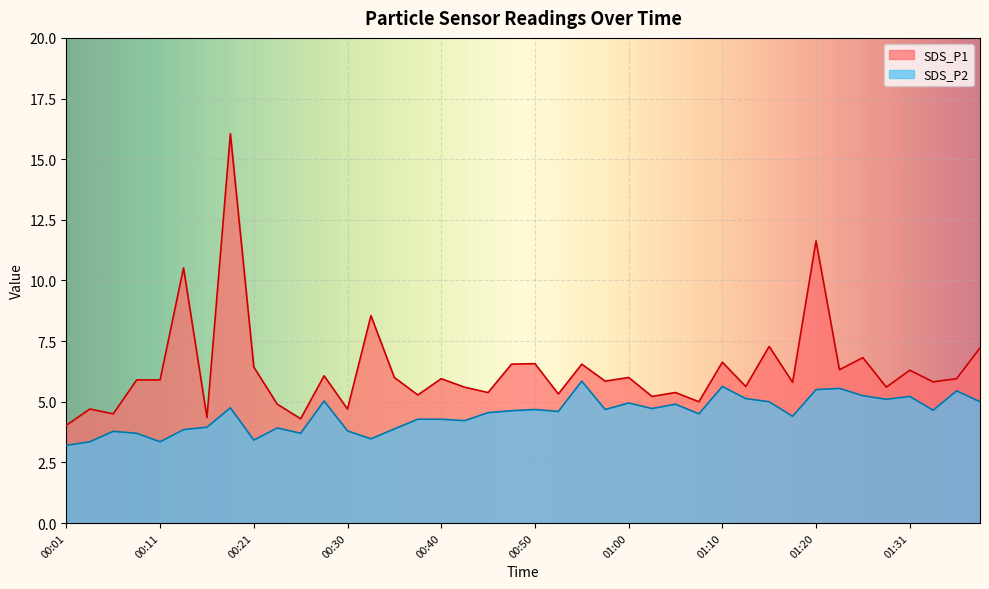

Count the number of data series in this chart.

2